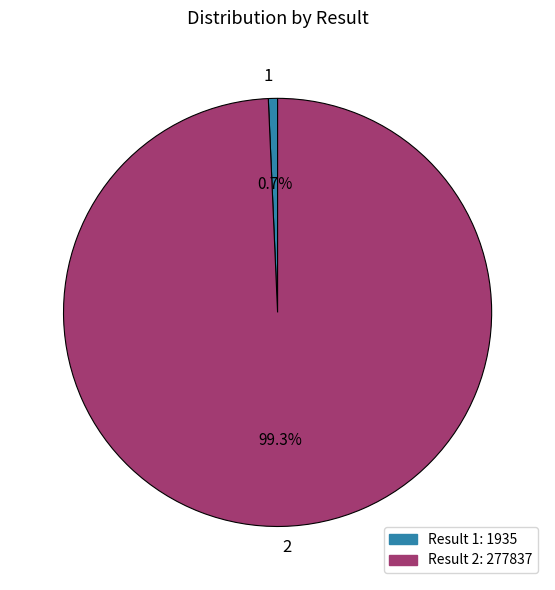

Count the number of slices in the pie.

2